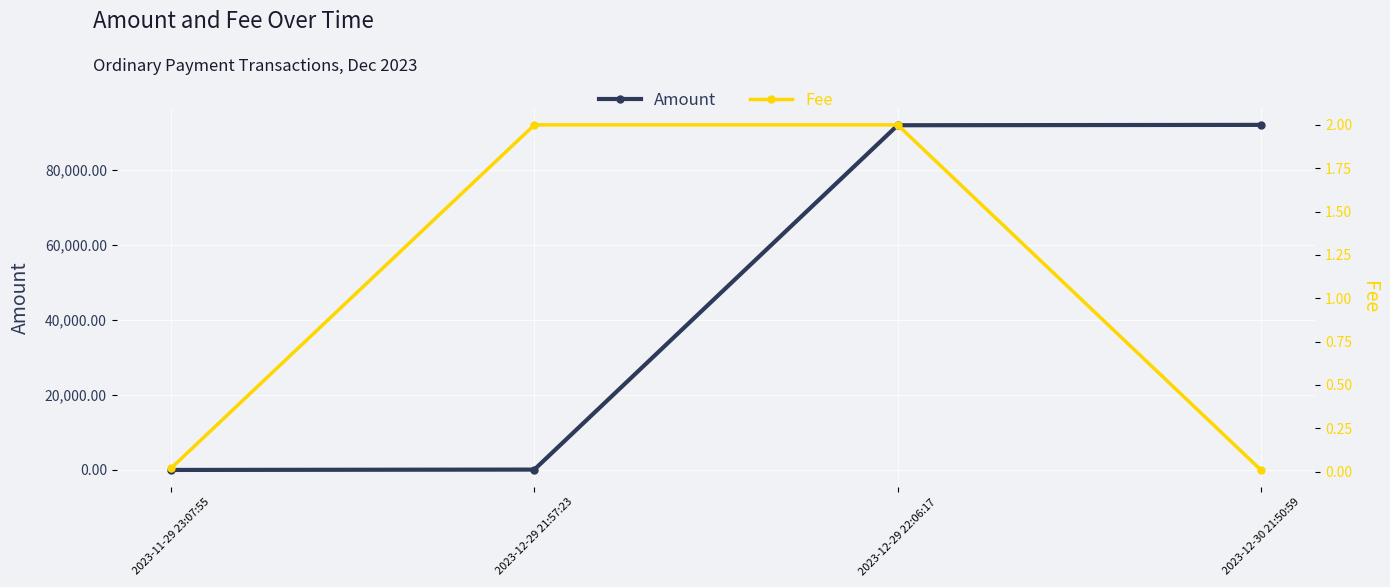

Reading right to left, list all the values displayed in this chart.

Amount: 2023-12-30 21:50:59=91905.7	2023-12-29 22:06:17=91807.7	2023-12-29 21:57:23=98.0	2023-11-29 23:07:55=0.0
Fee: 2023-12-30 21:50:59=0.0	2023-12-29 22:06:17=2.0	2023-12-29 21:57:23=2.0	2023-11-29 23:07:55=0.0